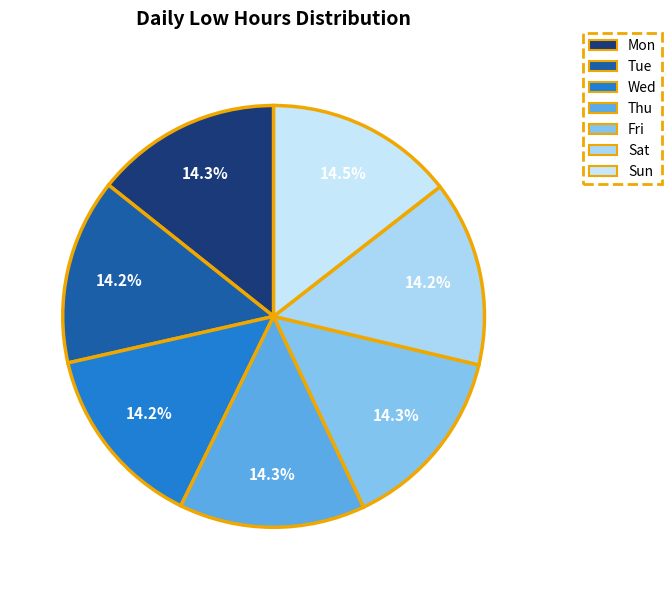

How many segments does this pie chart have?

7